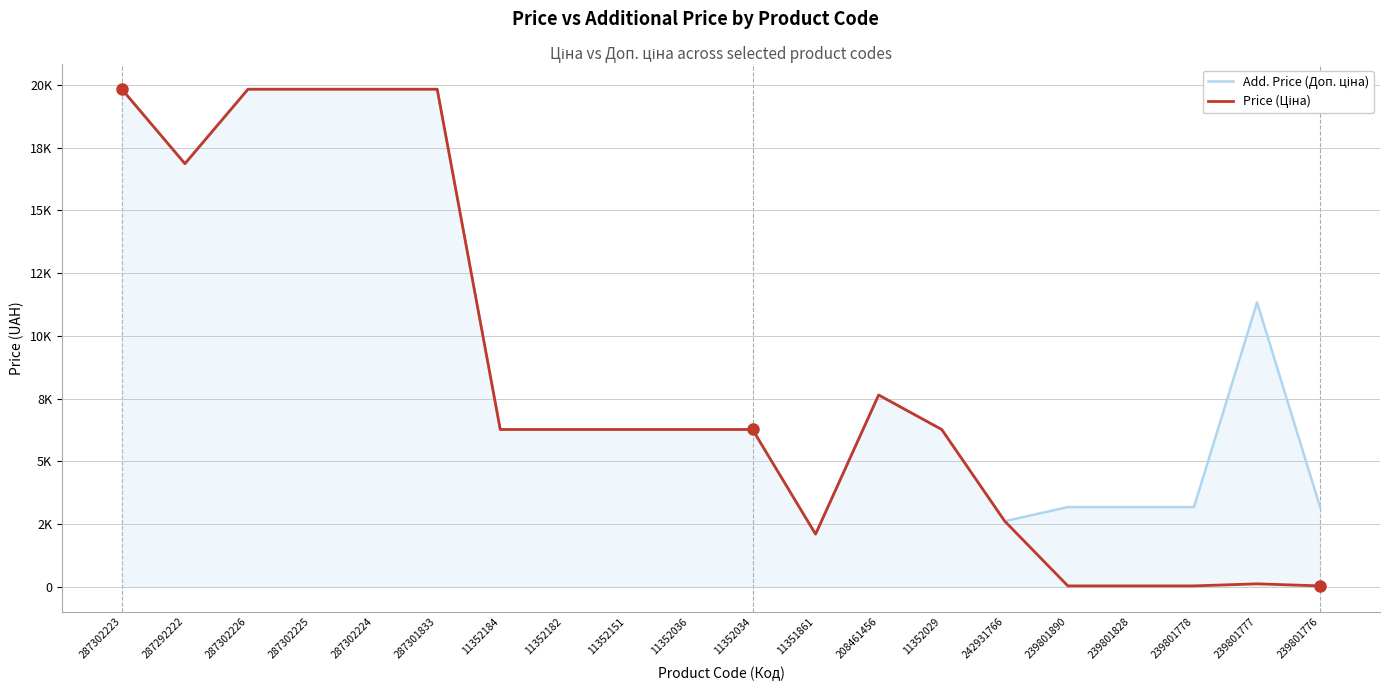

Is this an area chart (filled region under the line)?

Yes